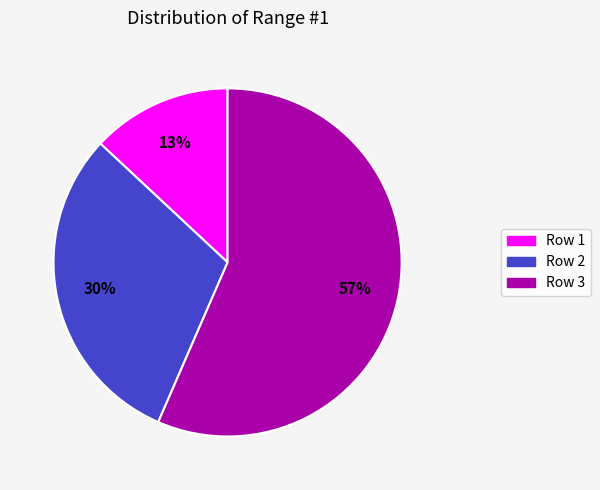

What percentage is the Row 2 slice, to the nearest percent?

30%